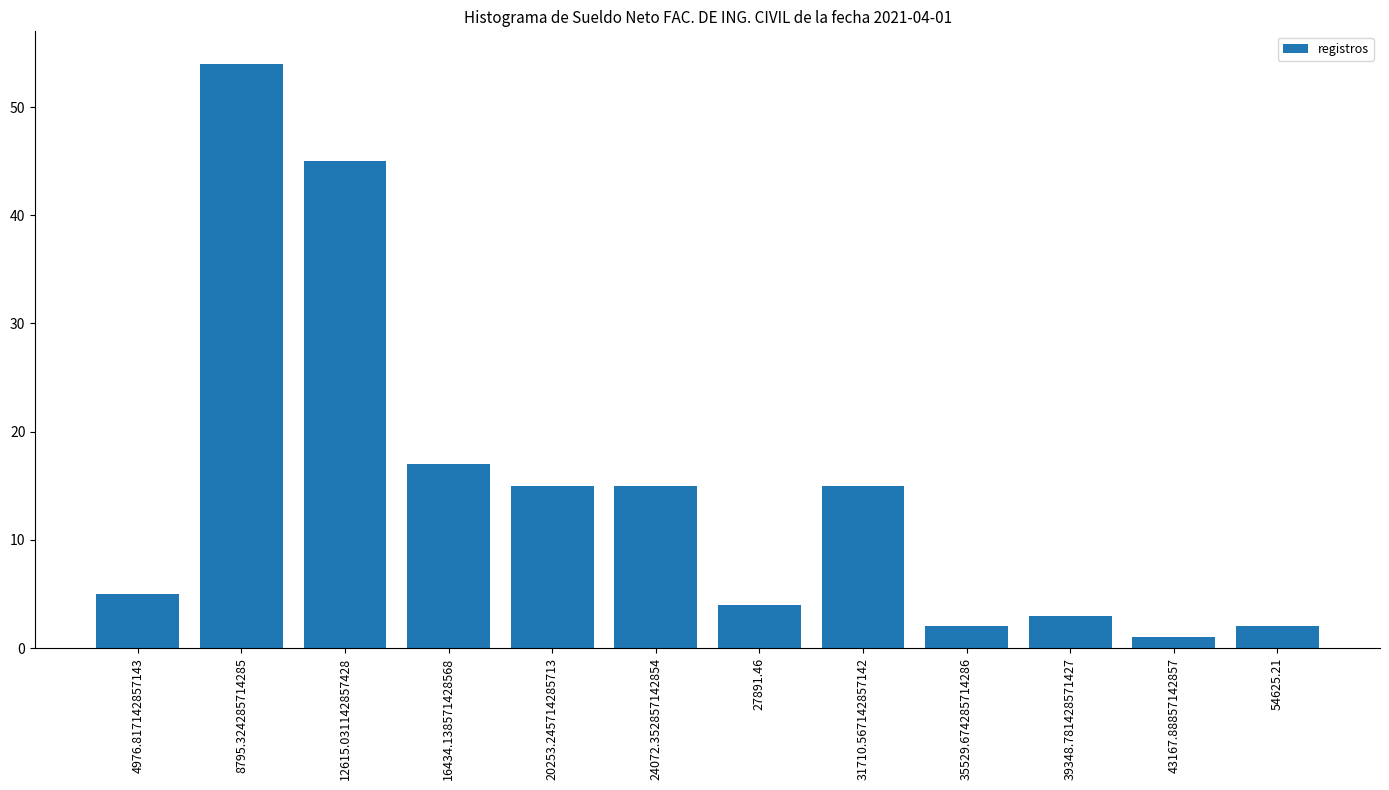

What is the greatest value displayed?

54